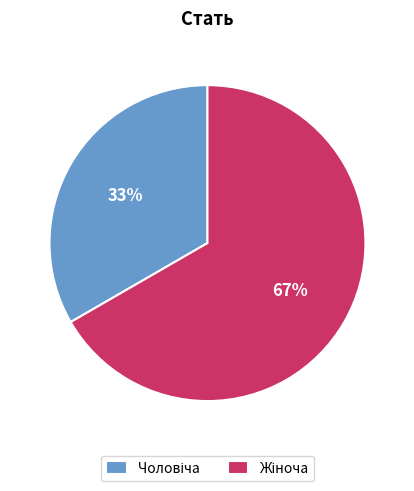

To the nearest percent, what is the average slice percentage?

50%